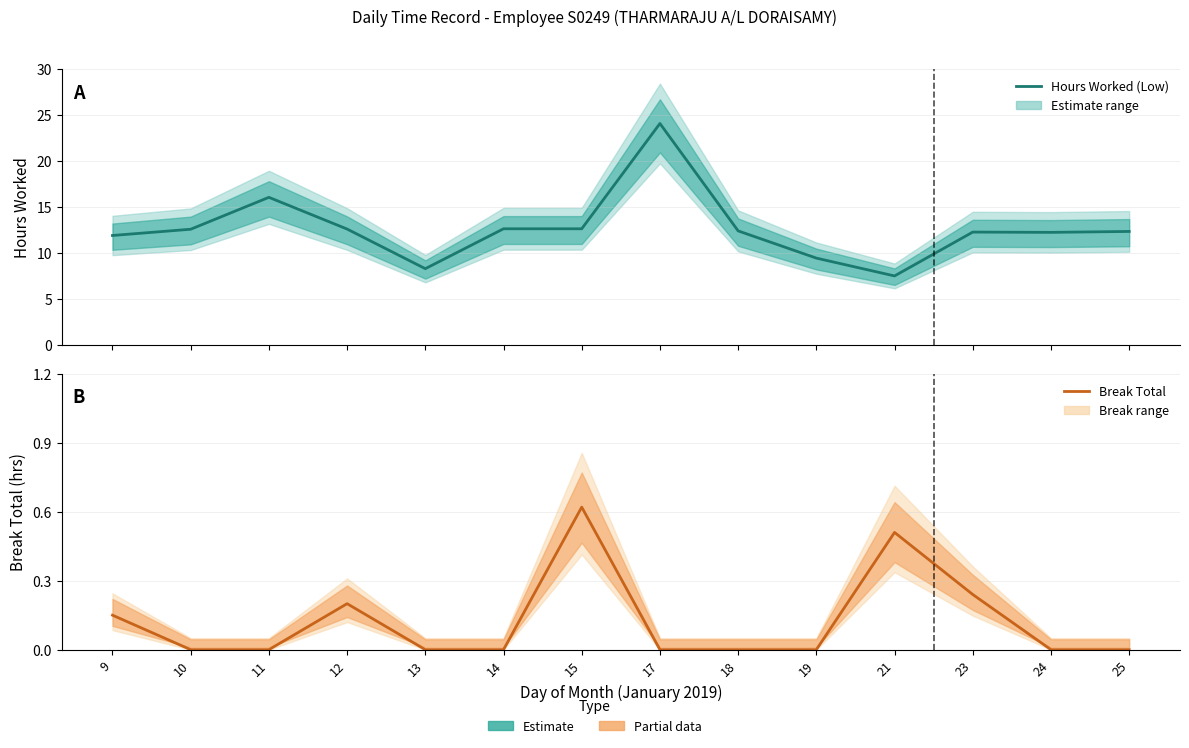

The Hours Worked (Low) series shows 3.8 at 13. True or false?

False